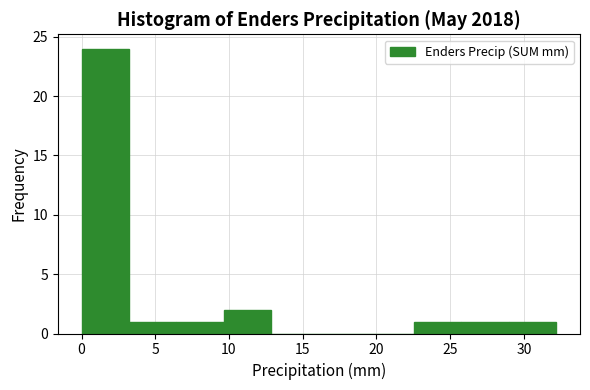

Reading left to right, transcribe this chart: for each bar, give the range it covers on the x-axis and its height. Neither the bar edges nor the heights are printed on the chart, so give them approximately, as read against the axes.

0.0 to 3.0: 24
3.0 to 6.5: 1
6.5 to 9.5: 1
9.5 to 13.0: 2
13.0 to 16.0: 0
16.0 to 19.5: 0
19.5 to 22.5: 0
22.5 to 26.0: 1
26.0 to 29.0: 1
29.0 to 32.0: 1